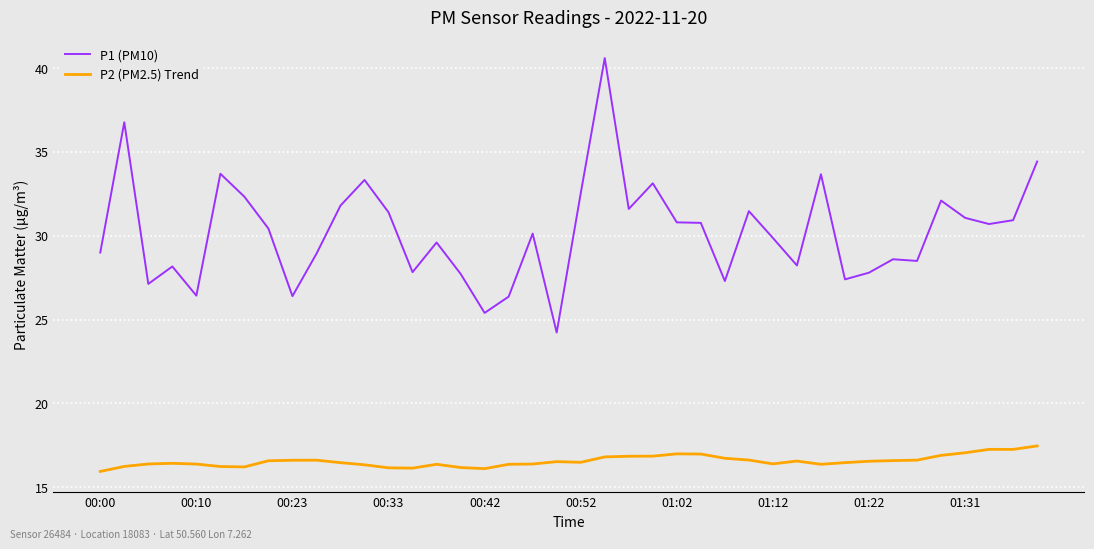

Which series has the widest spread of values?

P1 (PM10)